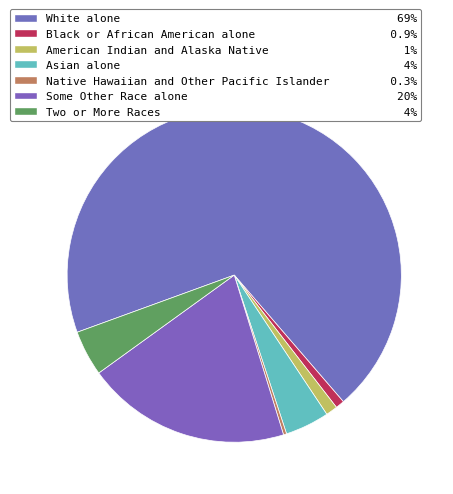

What percentage is NOT represented by White alone?

30.8%